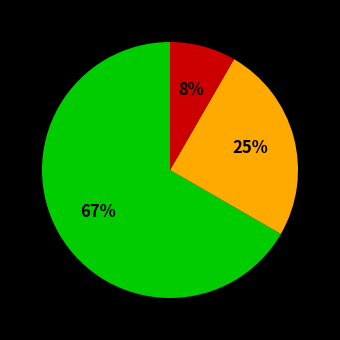

To the nearest percent, what is the average slice percentage?

33%